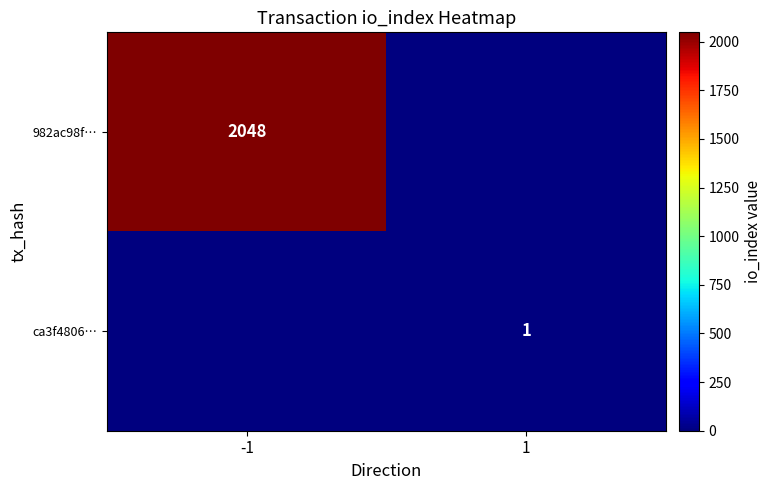

True or false: ca3f4806… has a value of 0 at 1.

False